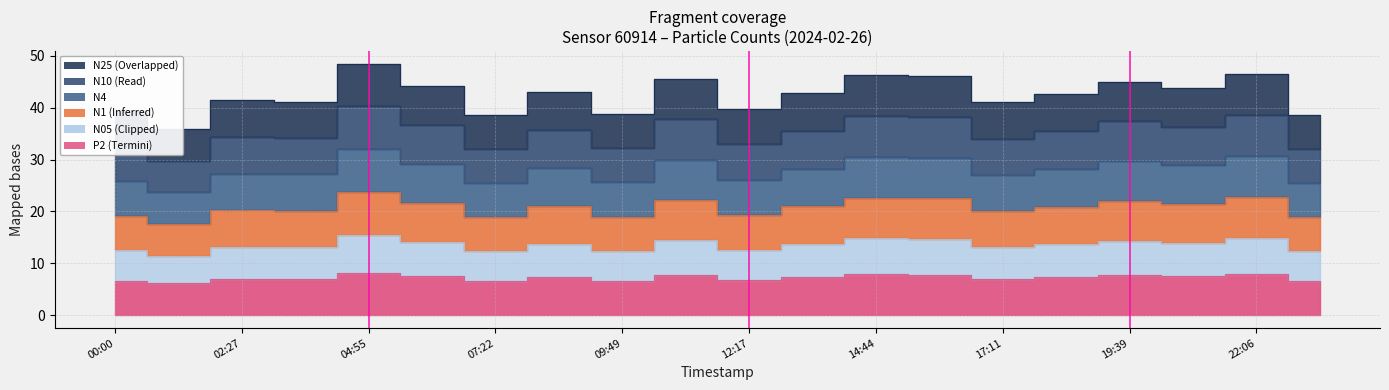

What is the sum of the P2 values at 00:00 and 22:06?

14.6